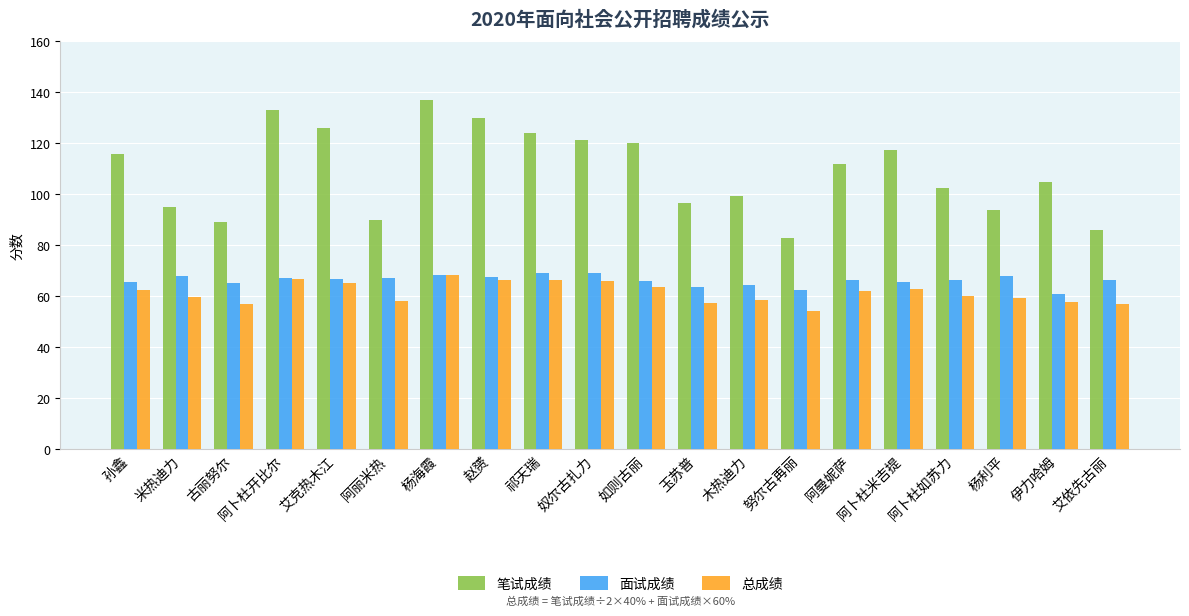

Which series has the largest range (max minus min)?

笔试成绩